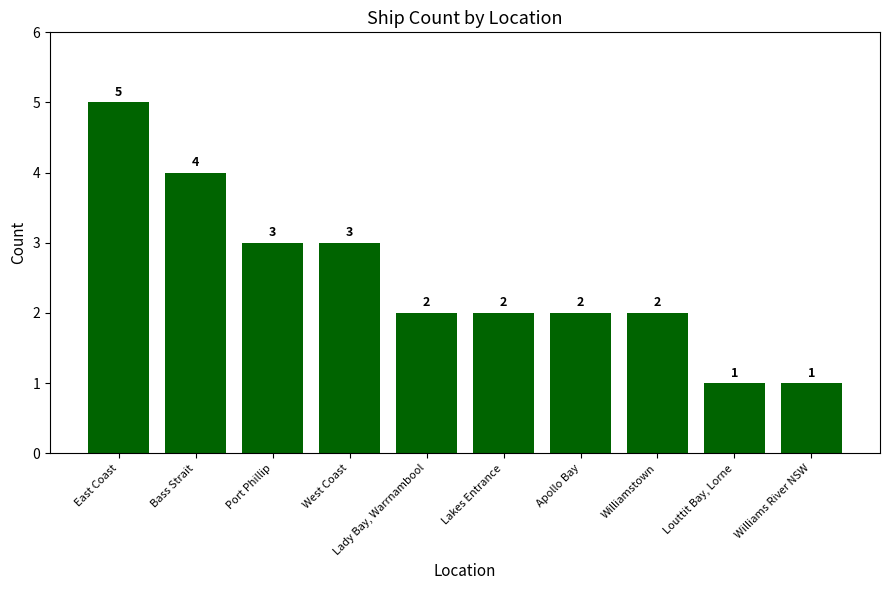

What is the approximate value at Williams River NSW?

1